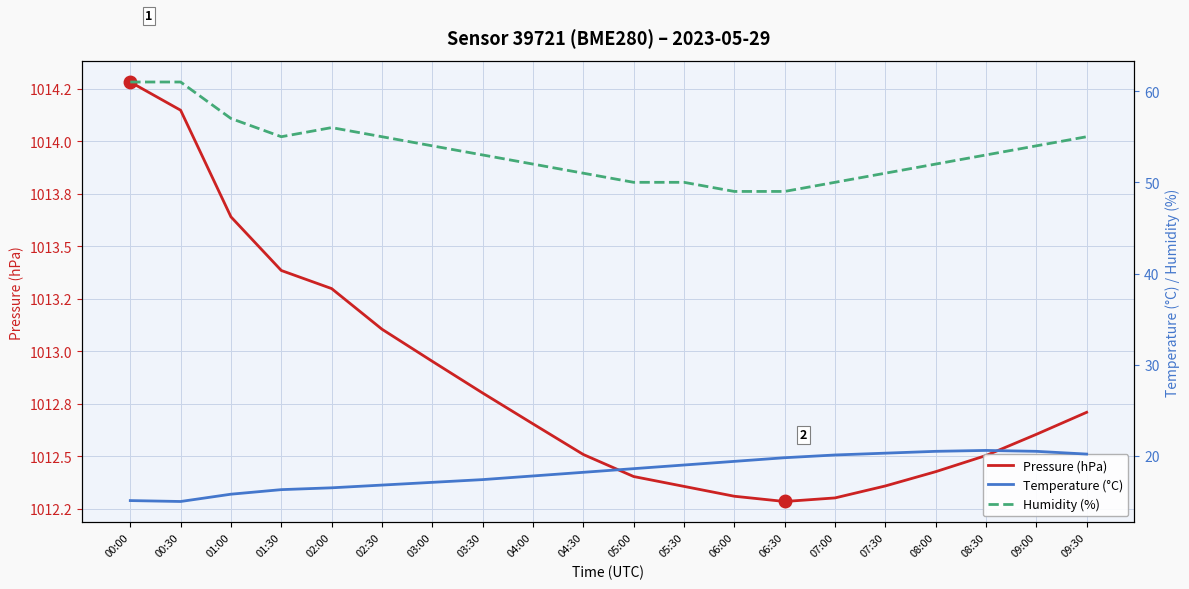

True or false: Temperature (°C) and Pressure (hPa) cross at least once.

False